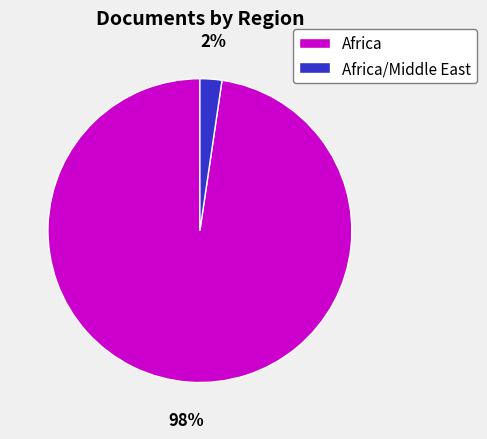

To the nearest percent, what portion does Africa represent?

98%